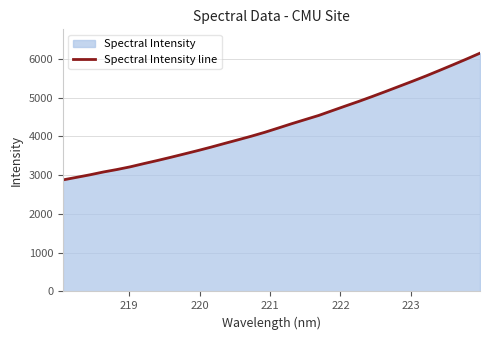

What is the smallest value displayed?

2877.4